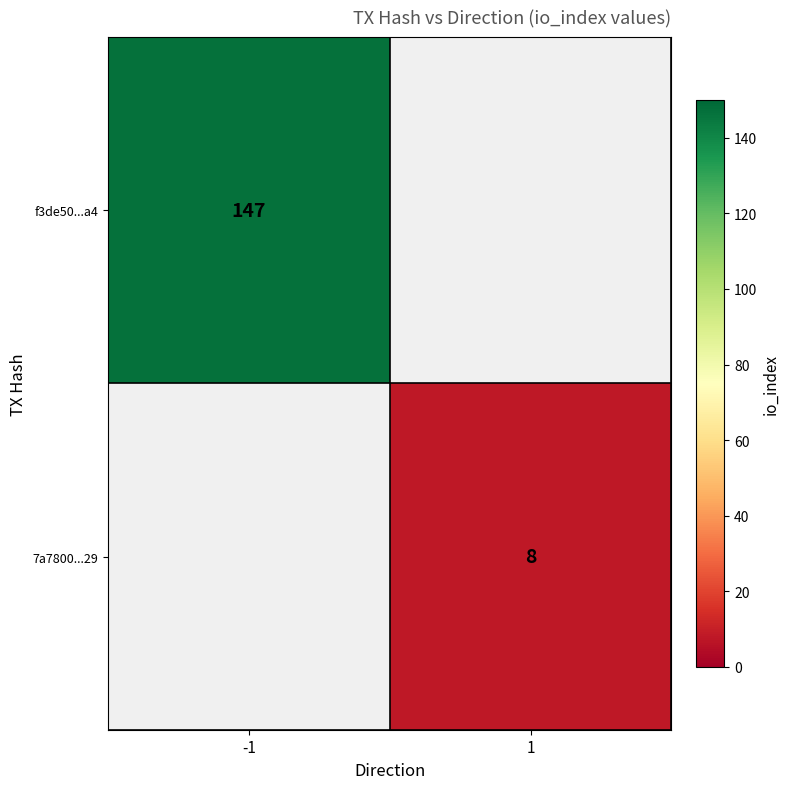

The 7a7800...29 series shows 4 at 1. True or false?

False